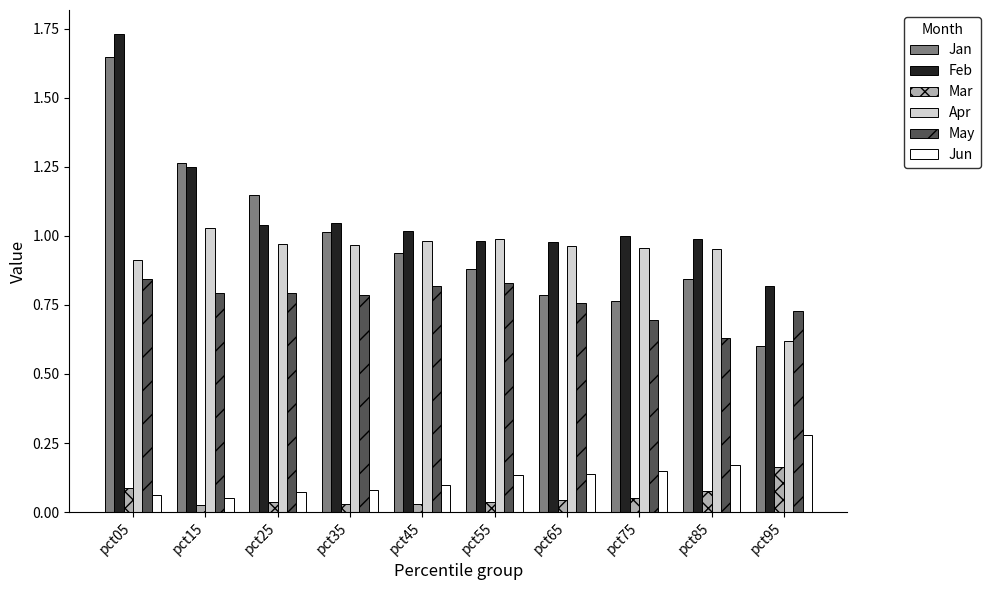

Does the chart contain any negative values?

No